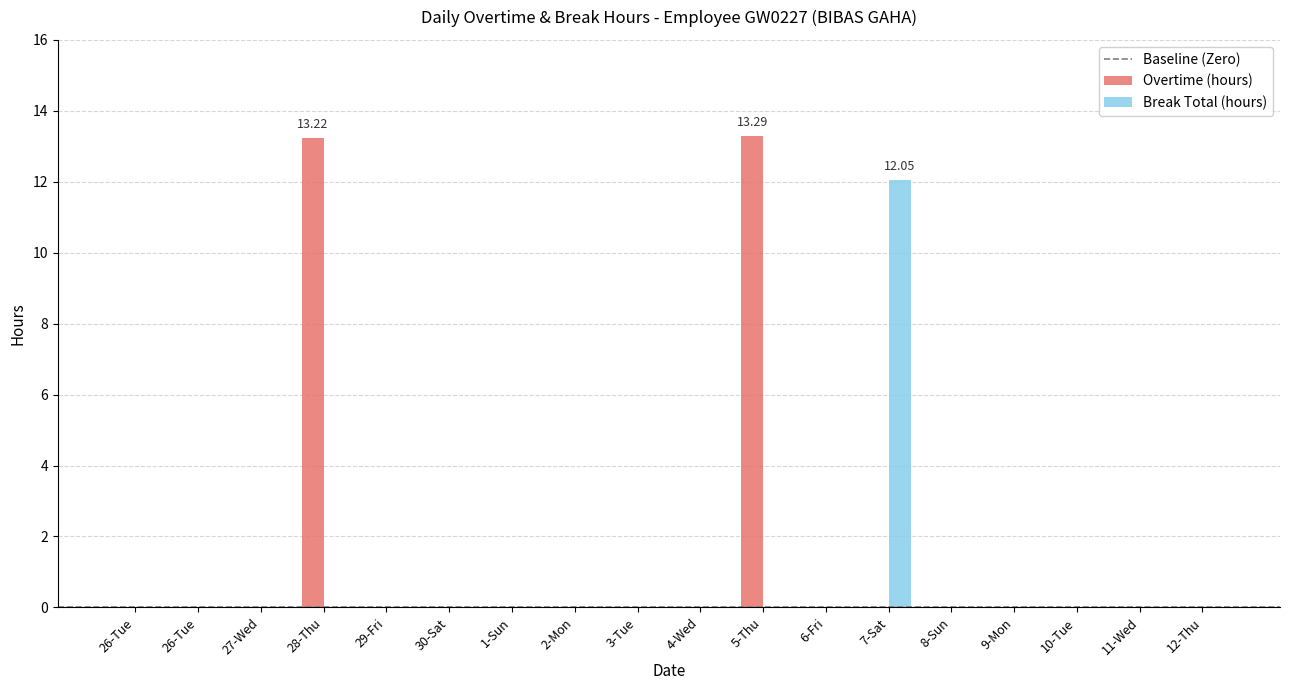

Between 4-Wed and 11-Wed, which is larger?

4-Wed